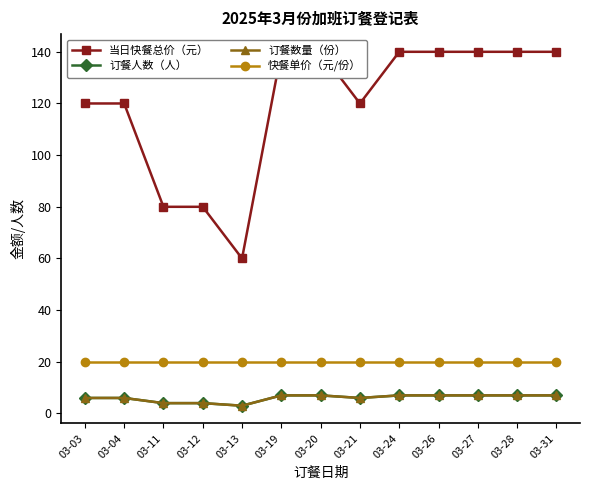

What is the lowest value of the 订餐数量（份） series?

3